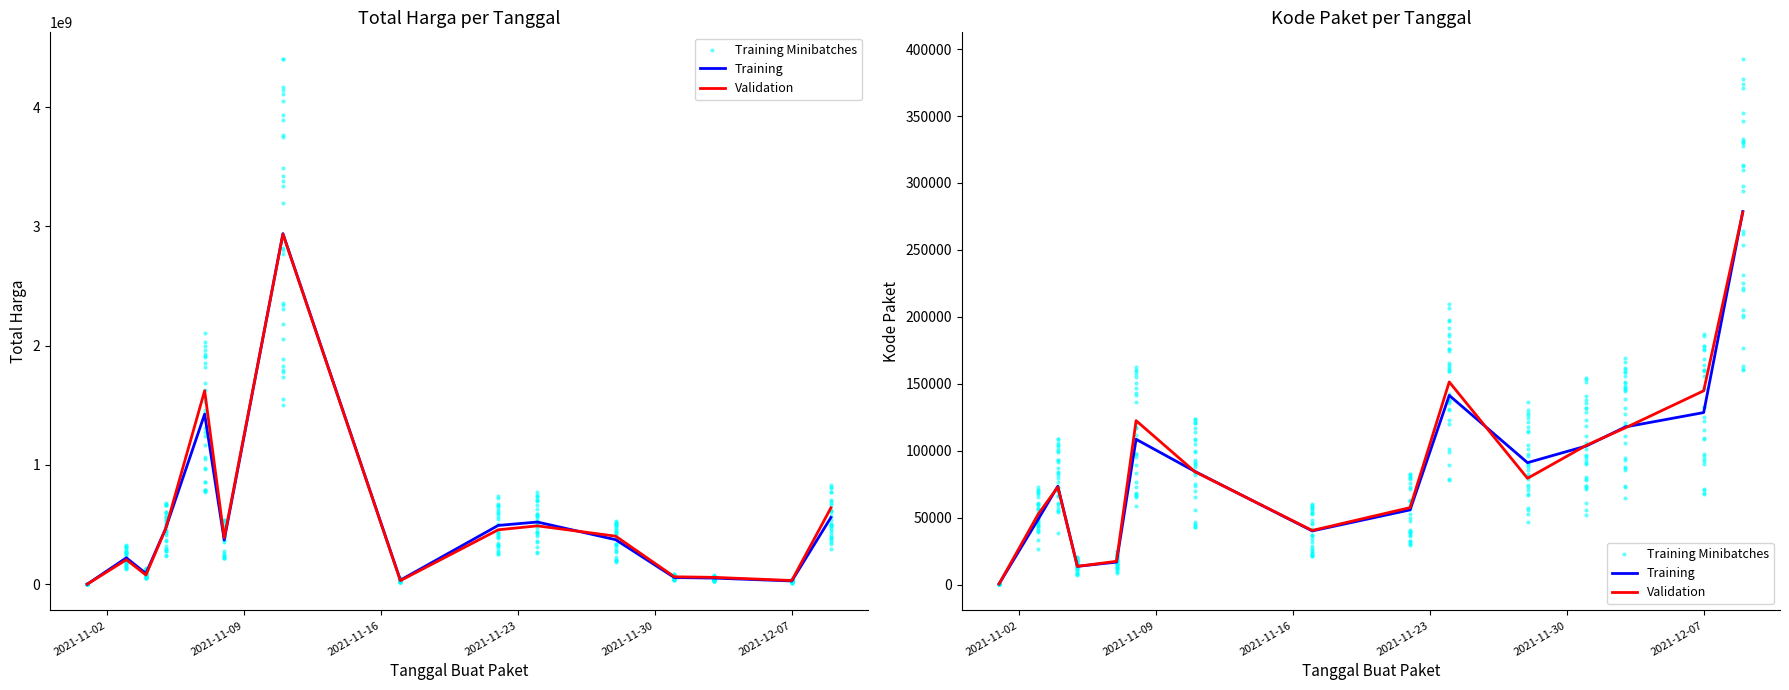

At which category is the sum across all series the highest?

2021-11-11